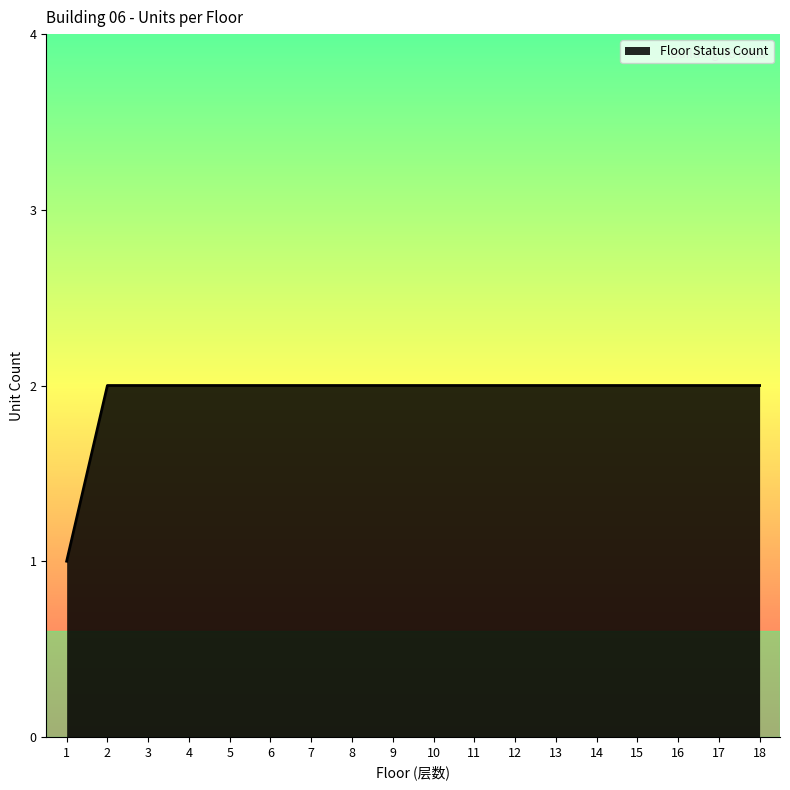

How many lines are shown in the chart?

1